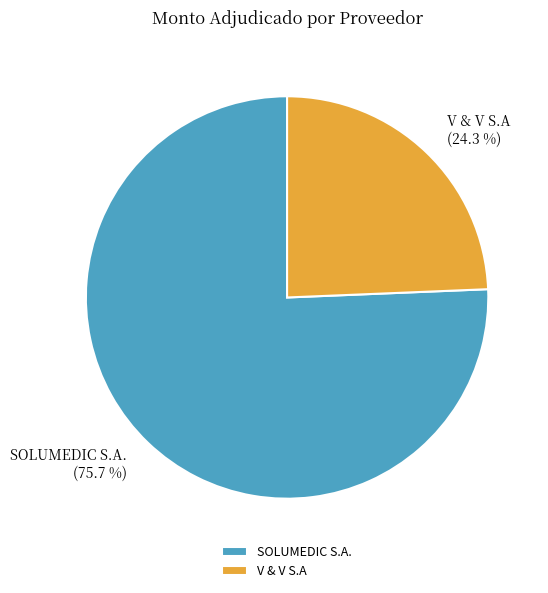

Which slice is the largest?

SOLUMEDIC S.A.